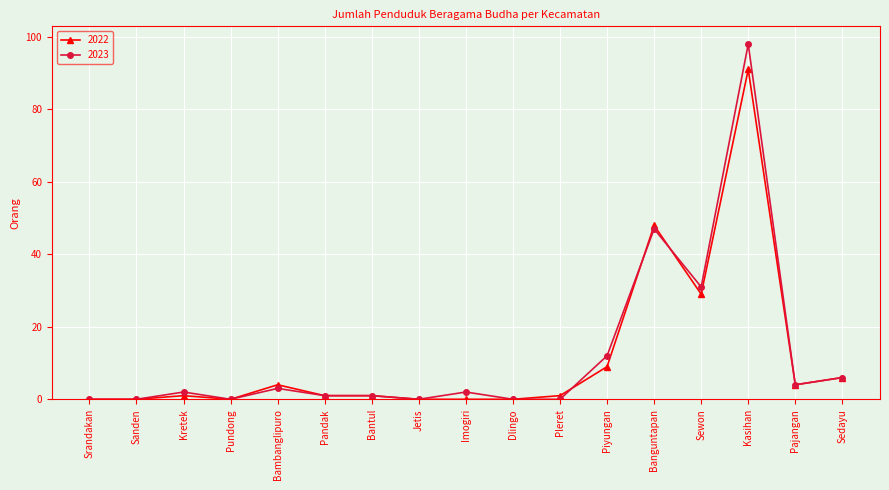

Is it true that 2023 equals 12 at Piyungan?

True